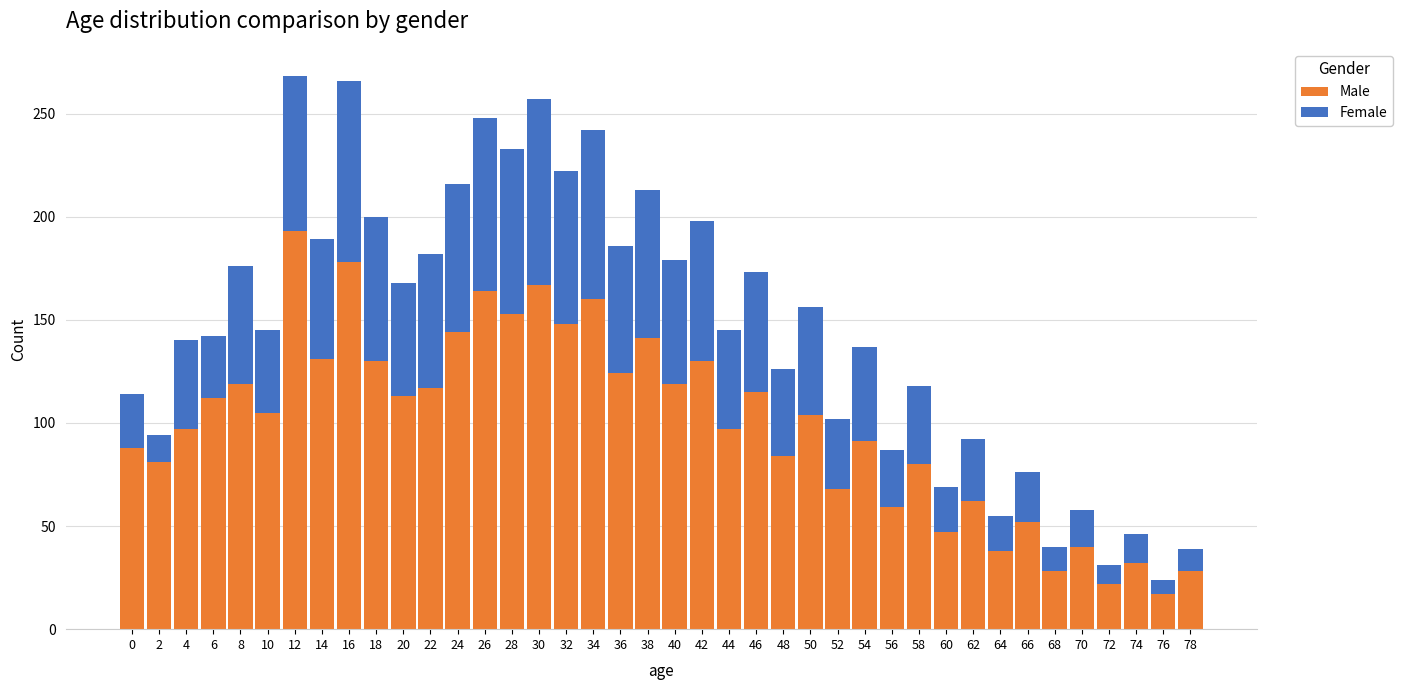

What is the lowest value of the Male series?

17